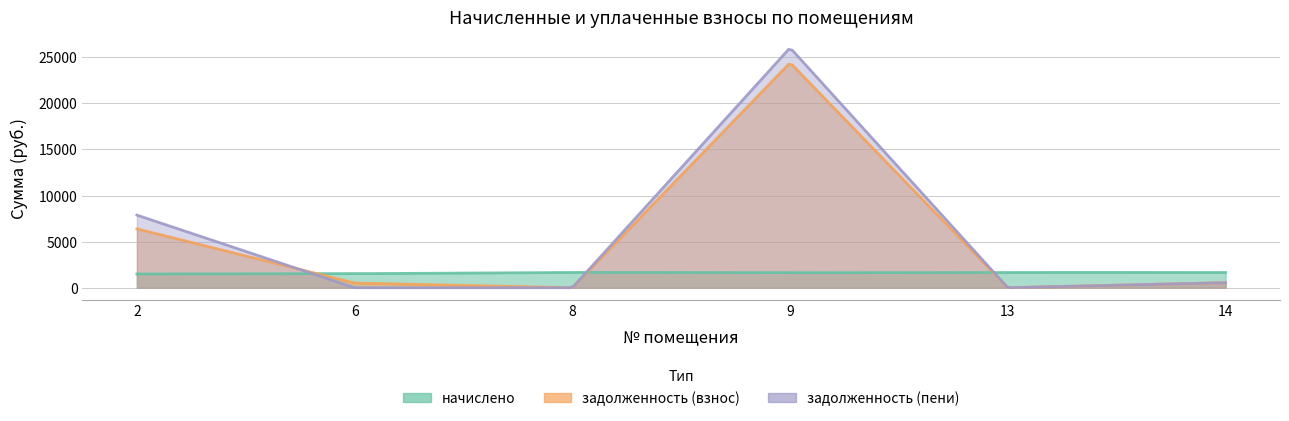

What is the approximate value of начислено at 2?

1492.0